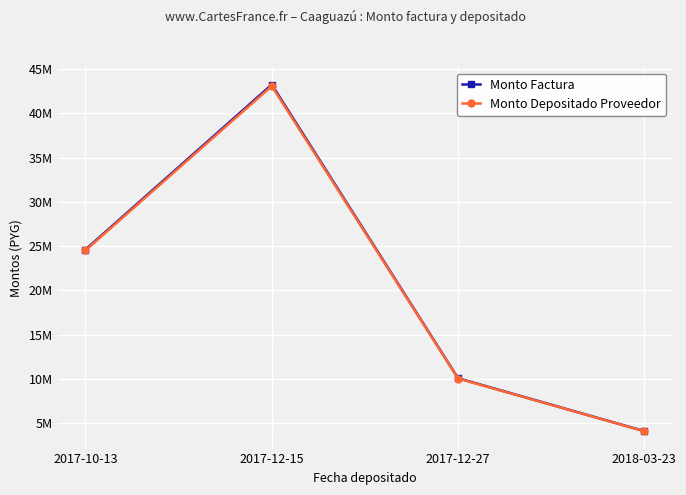

What is the total value across all series at 2017-10-13?

49134729